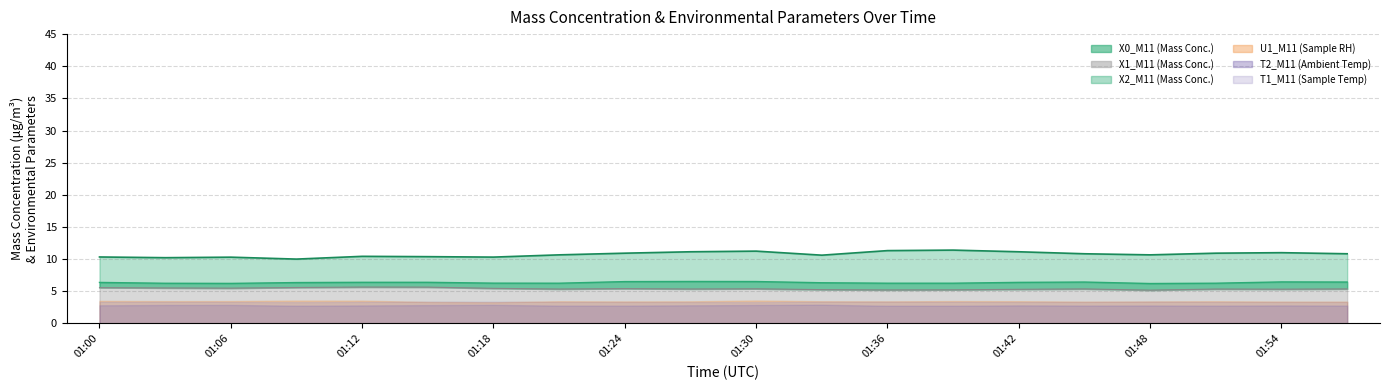

What is the sum of the X1_M11 values at 01:45 and 01:12?

11.0